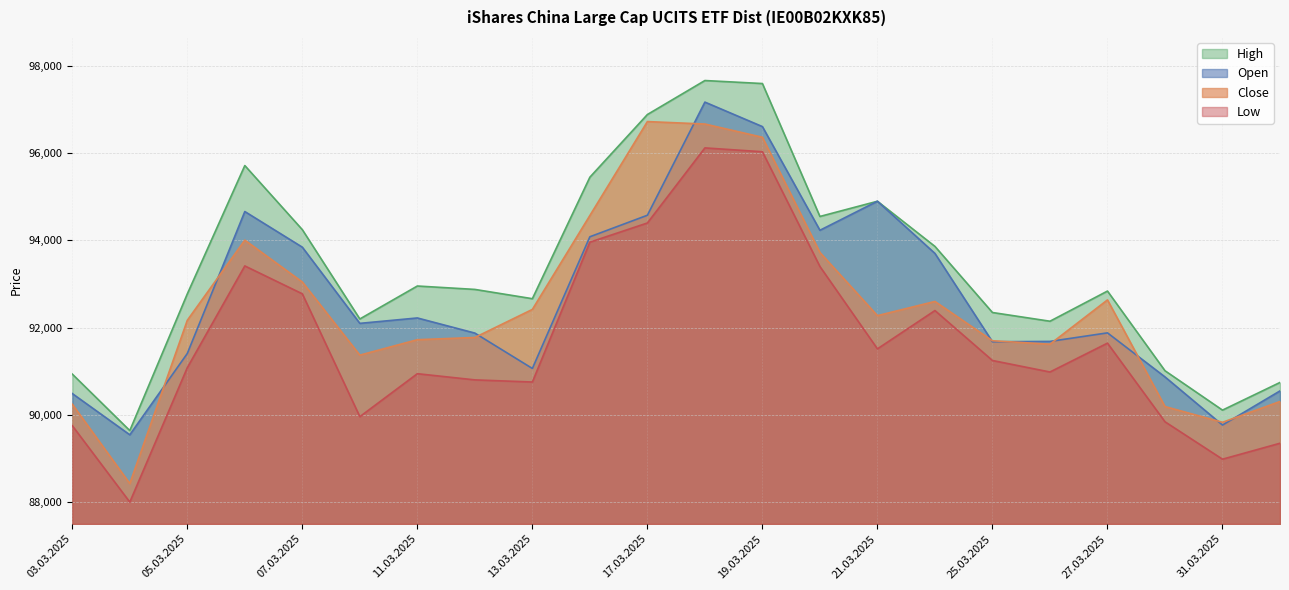

What value does the Open series have at 01.04.2025?

90545